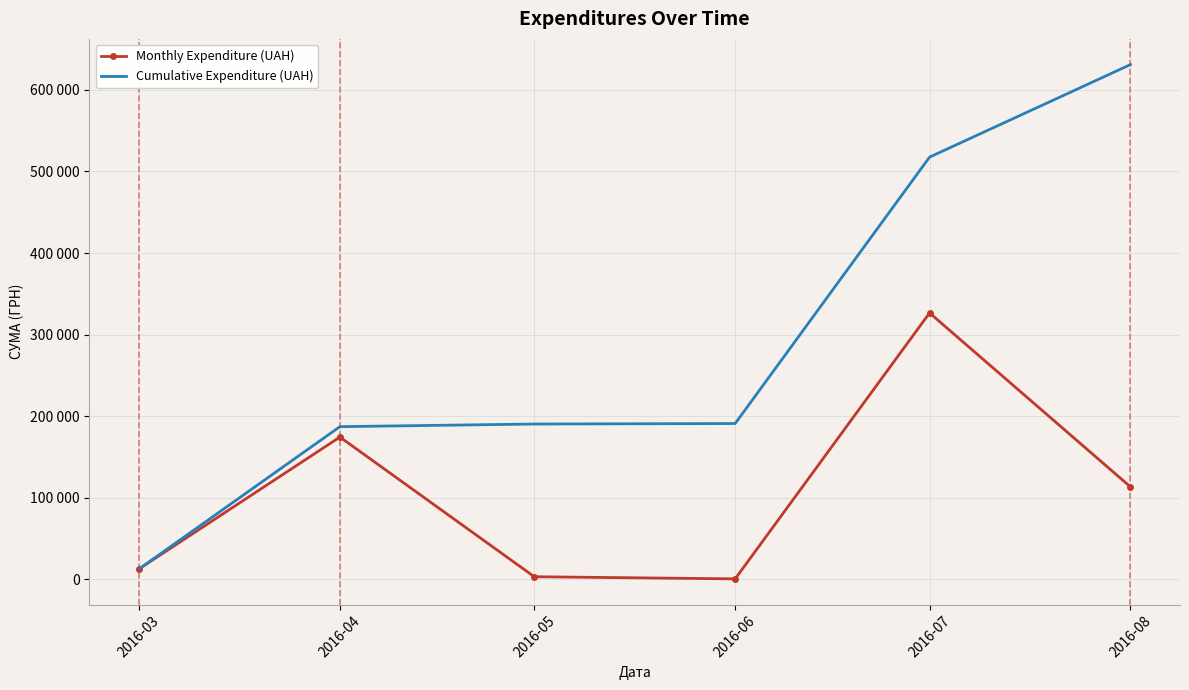

Rank the categories by Cumulative Expenditure (UAH) value from highest to lowest.

2016-08, 2016-07, 2016-06, 2016-05, 2016-04, 2016-03